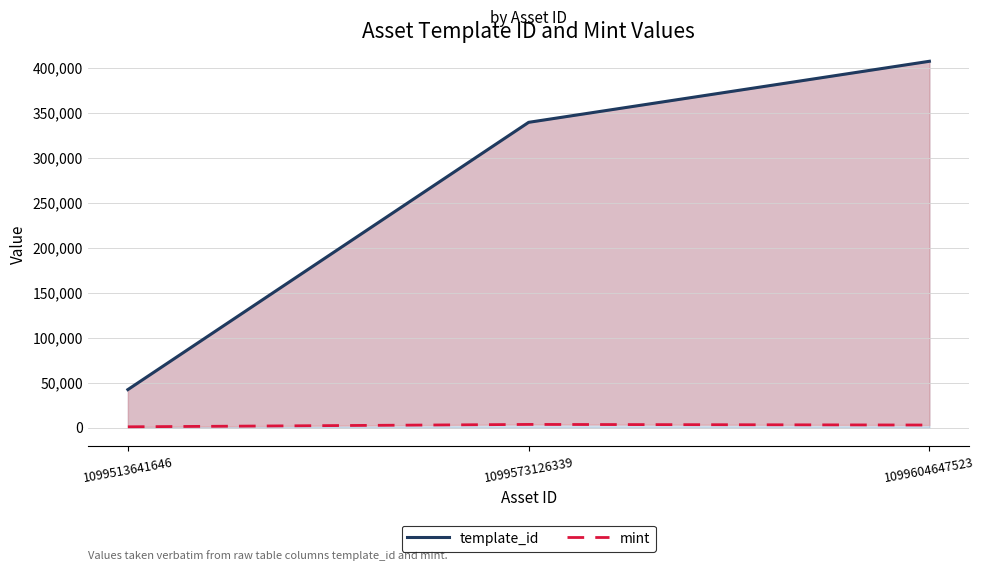

How many lines are shown in the chart?

2